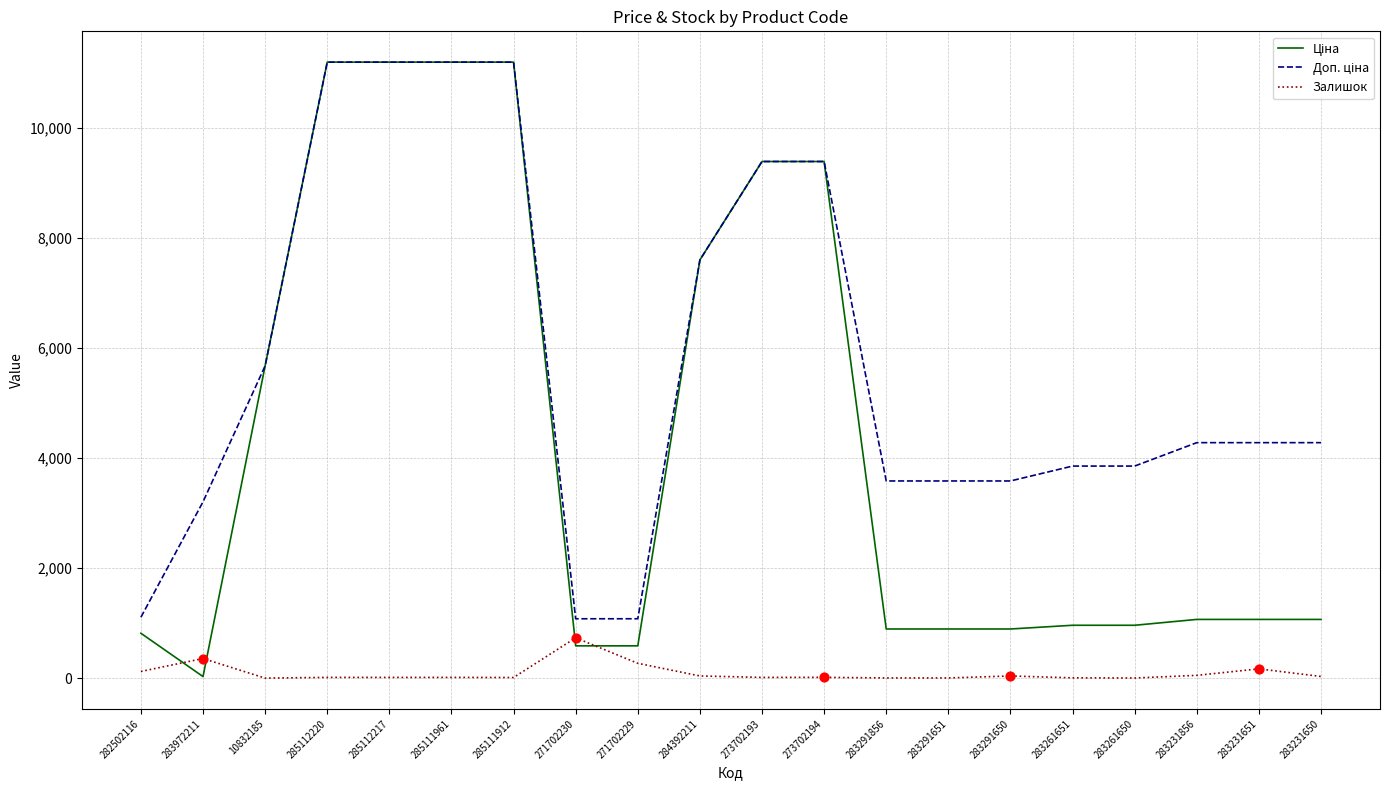

True or false: Залишок has a value of 360.0 at 283972211.

True